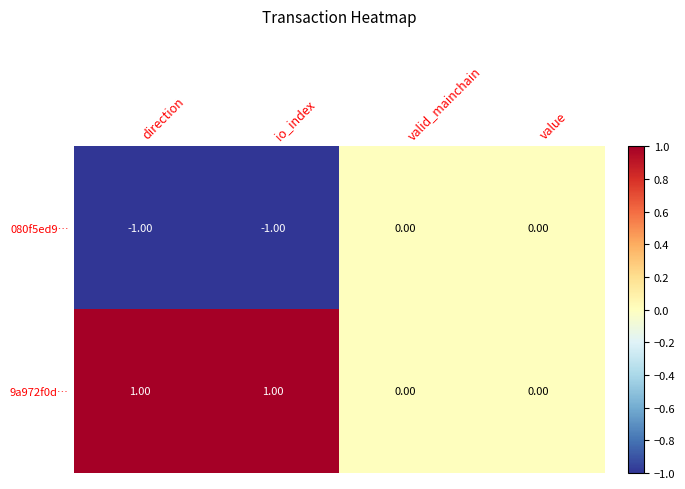

Which series has the largest total across all categories?

9a972f0d…